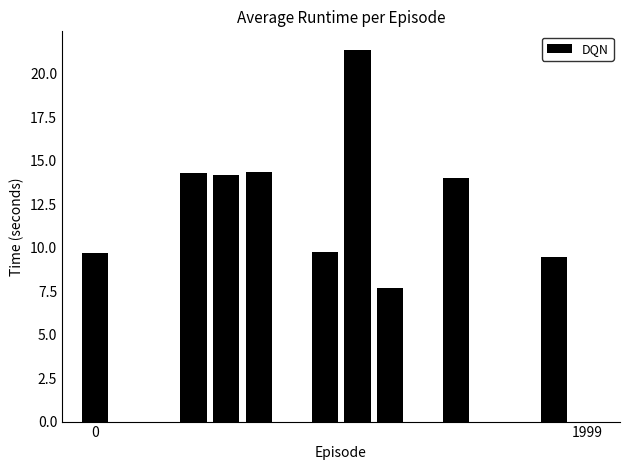

What is the greatest value displayed?

21.4